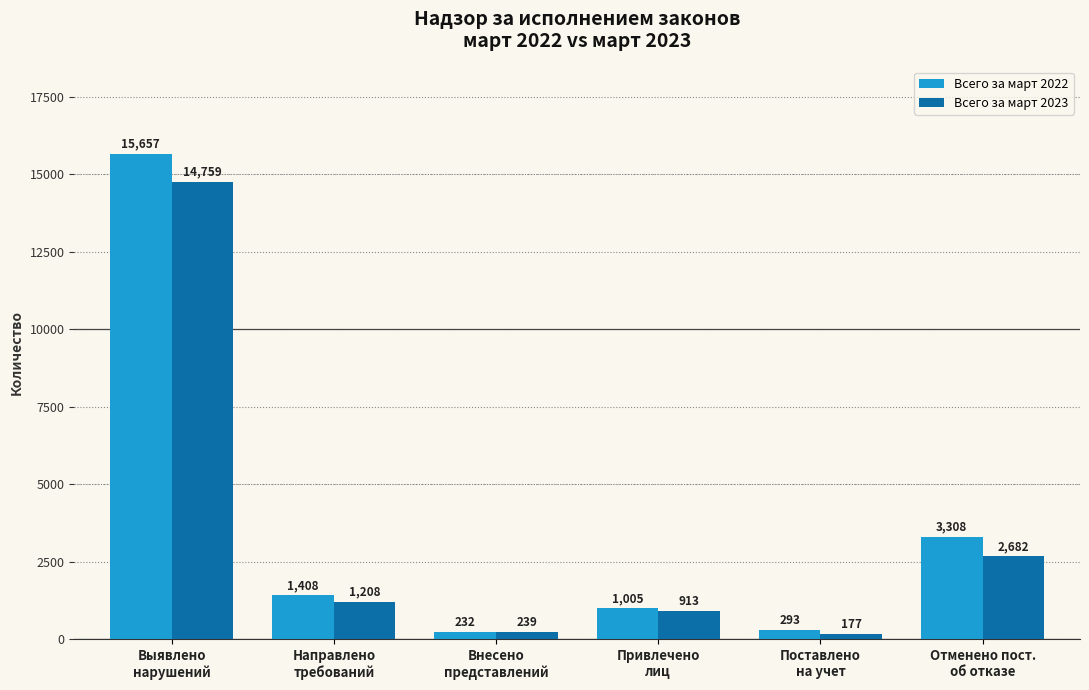

What is the difference between the highest and lowest values at Поставлено
на учет?

116